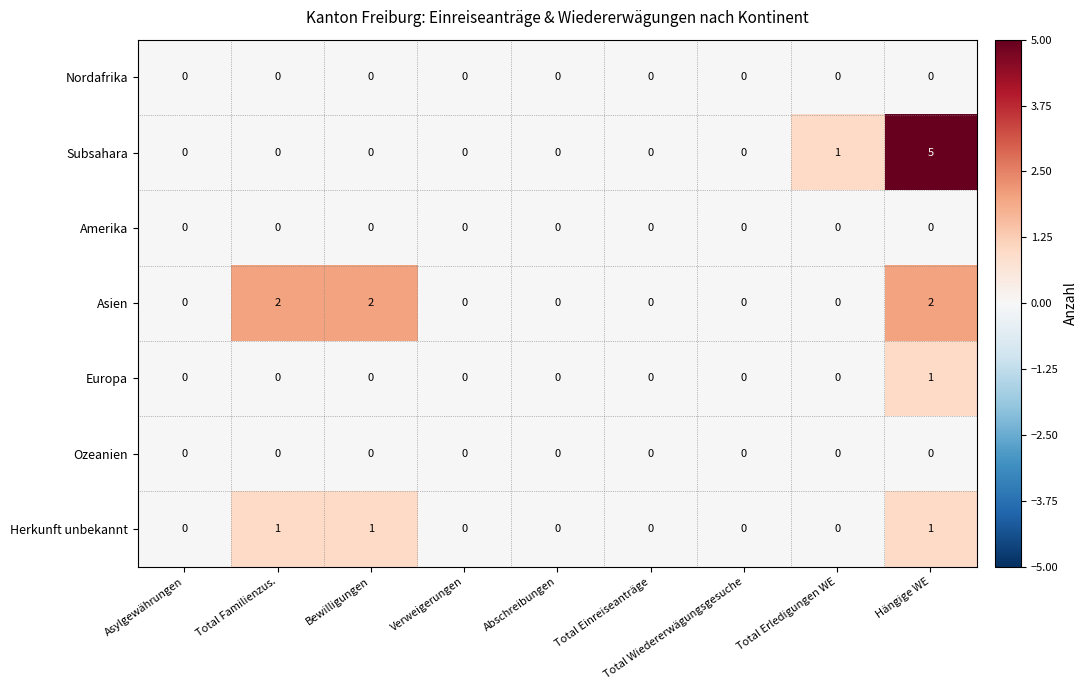

What is the difference between the maximum and minimum values in the Subsahara series?

5